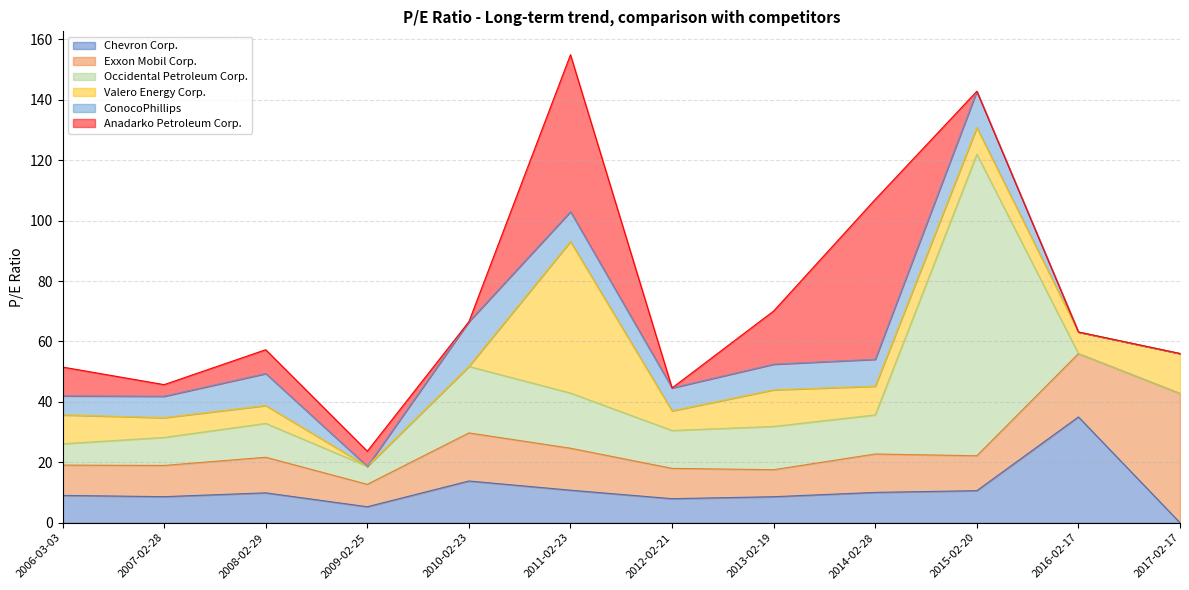

At which label does Chevron Corp. first exceed 9?

2006-03-03